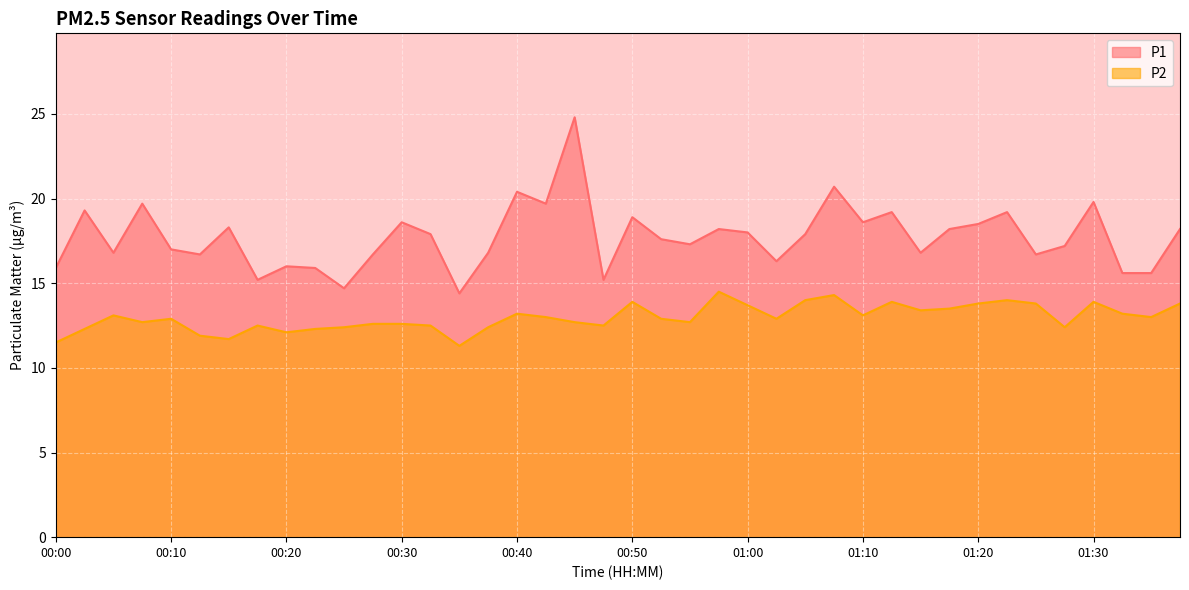

What is the label of the 11th point from the right?

01:12